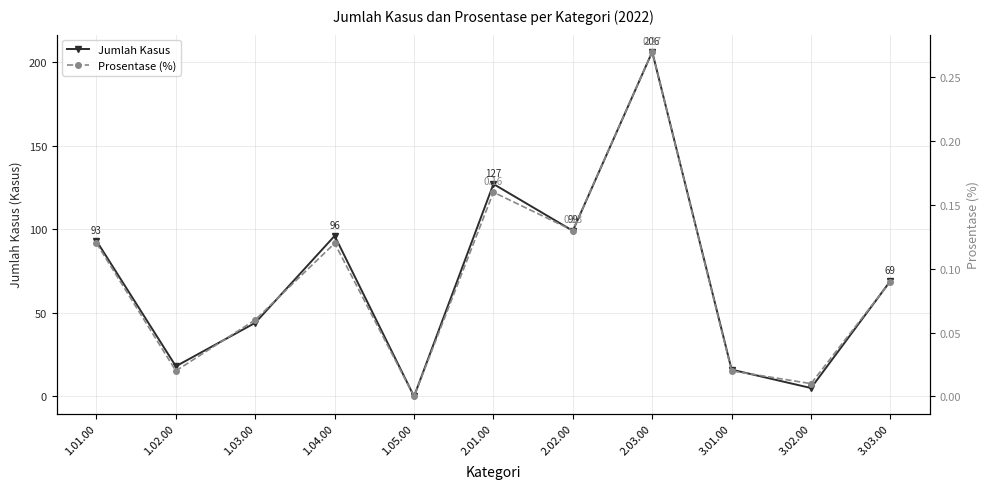

True or false: Prosentase (%) has more than 2 points higher than both neighbors.

True